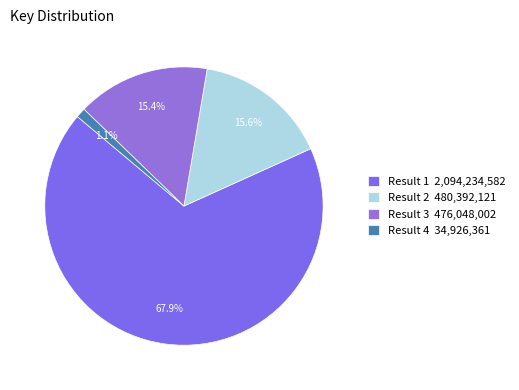

Count the number of slices in the pie.

4